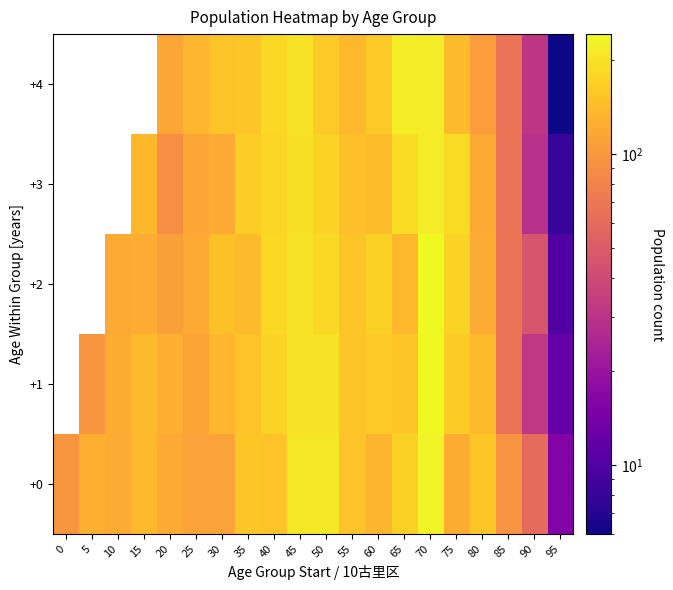

Count the number of categories in the chart.

20